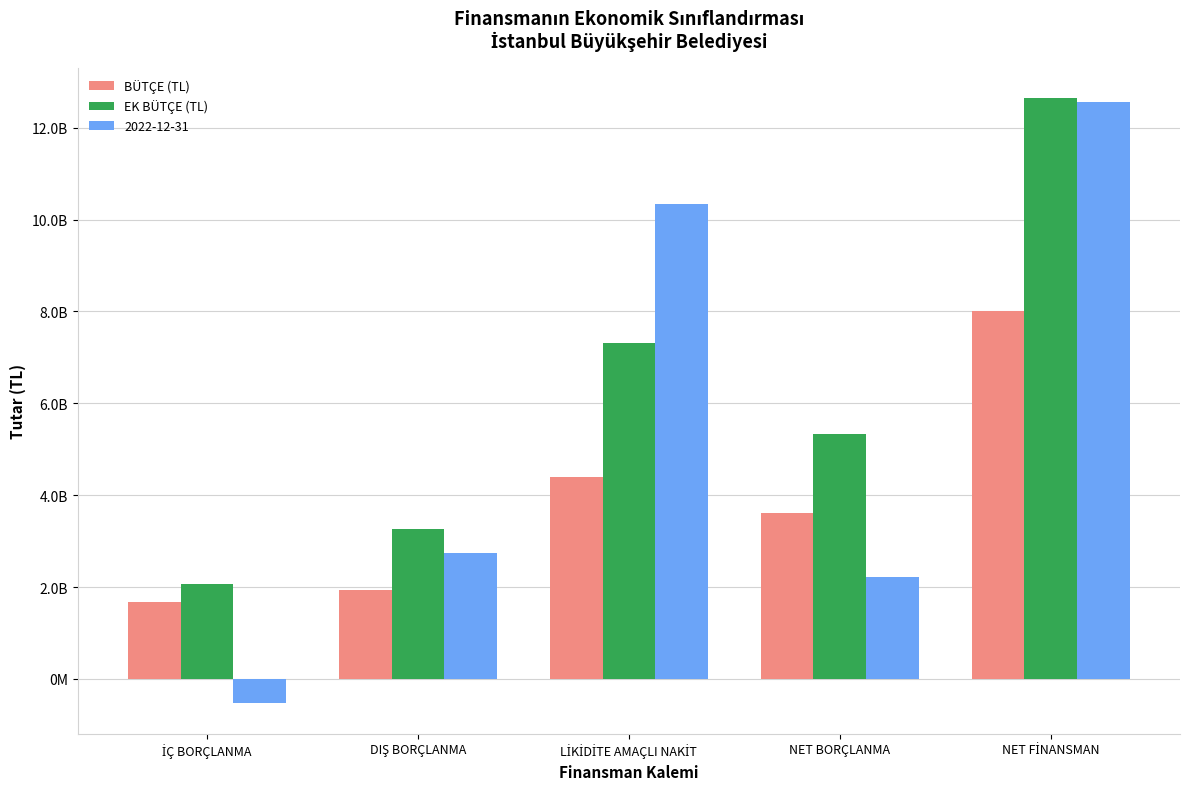

At which label is BÜTÇE (TL) closest to 4836066500?

LİKİDİTE AMAÇLI NAKİT